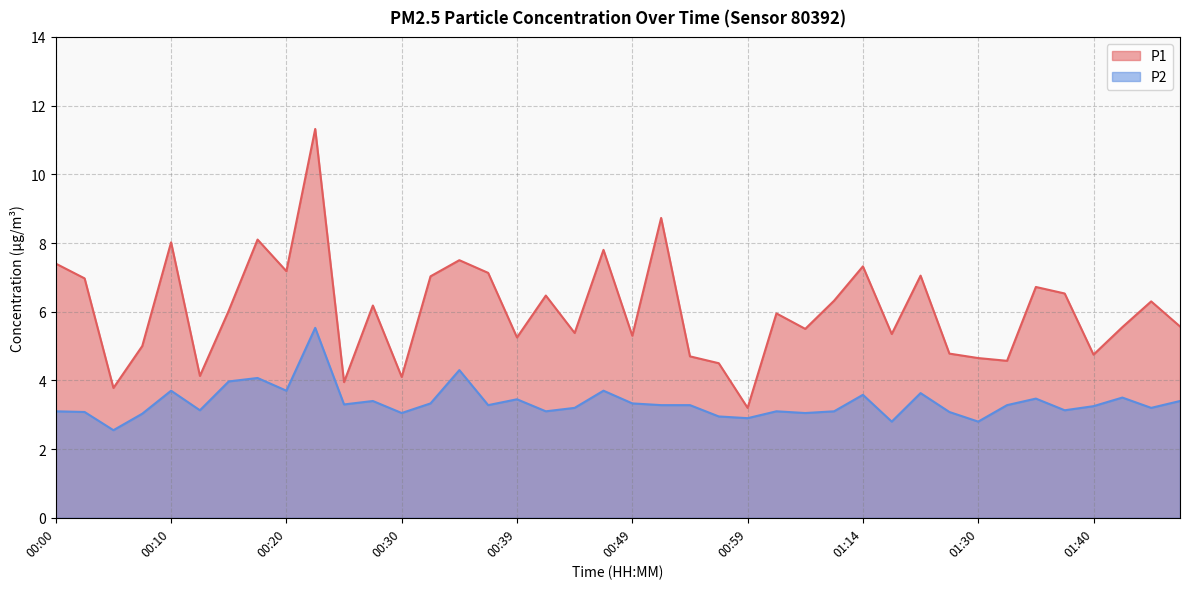

Which category has the highest value in the P2 series?

00:22